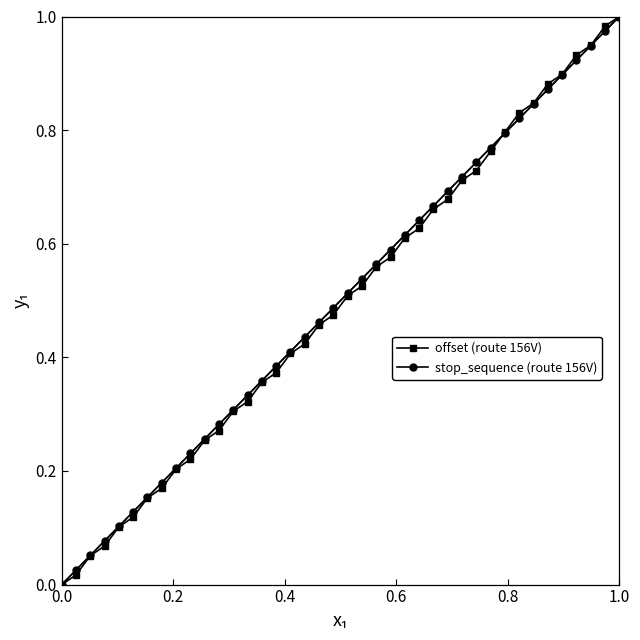

True or false: stop_sequence (route 156V) has more than 0 interior local peaks.

False